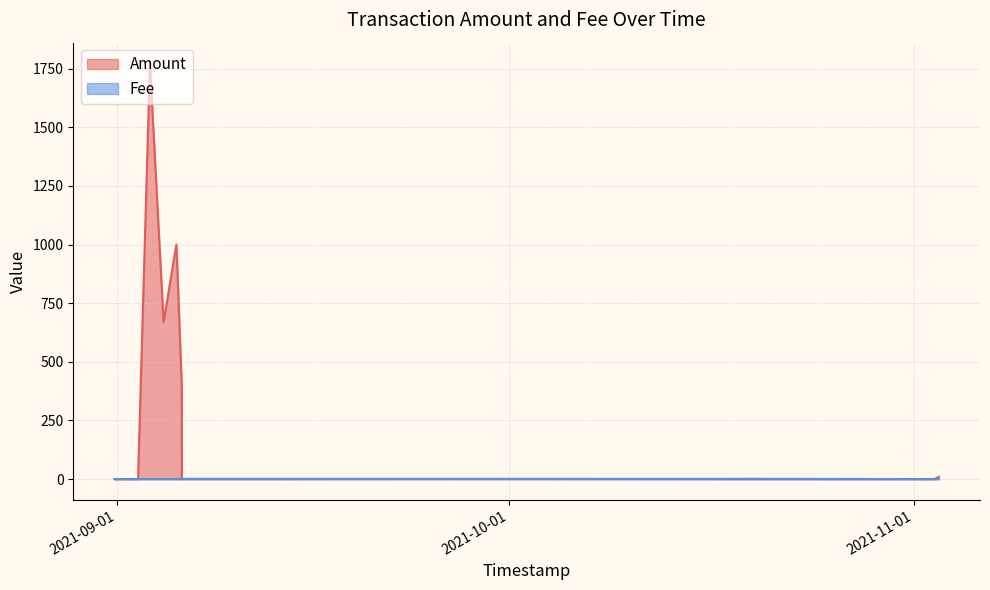

True or false: Amount has more than 1 points higher than both neighbors.

True